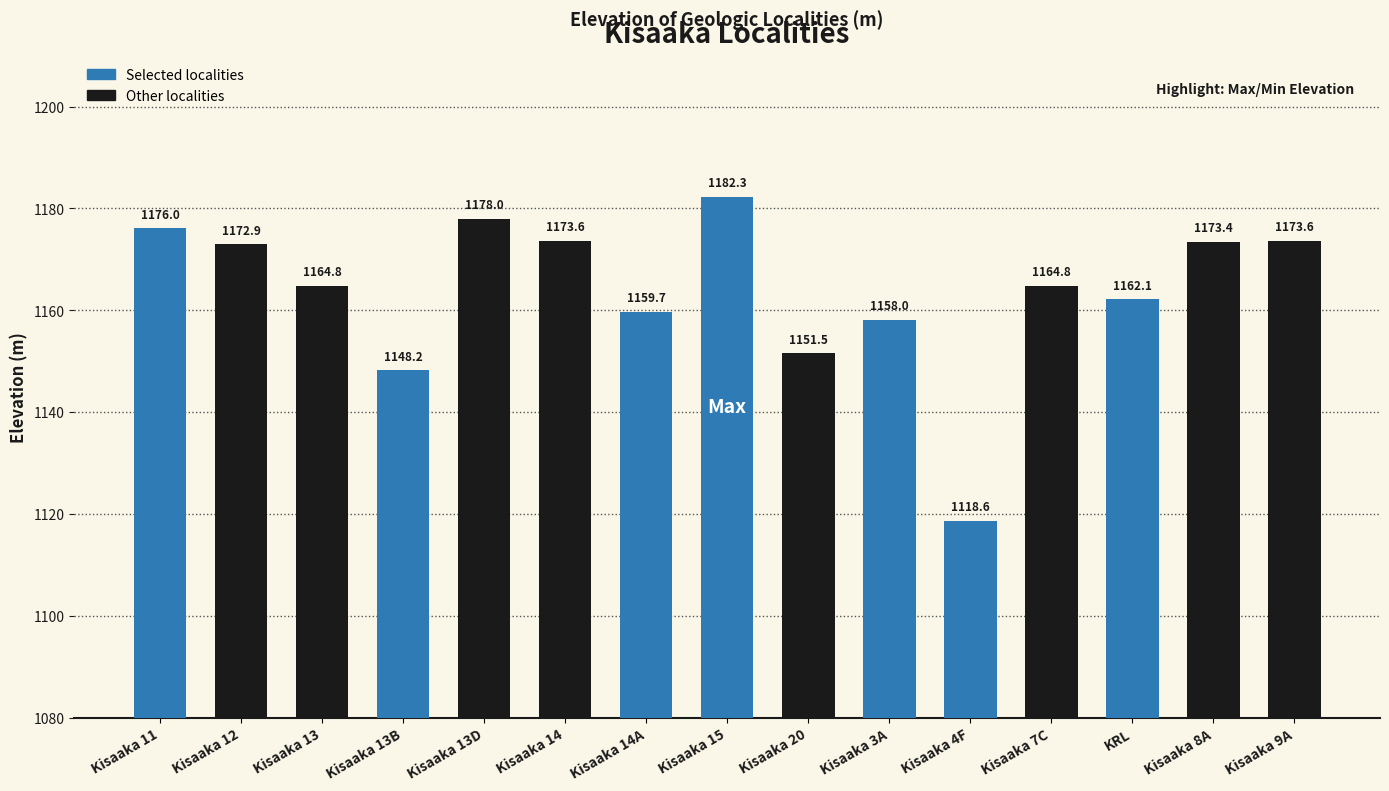

What is the value of the 10th bar from the left?

1158.0